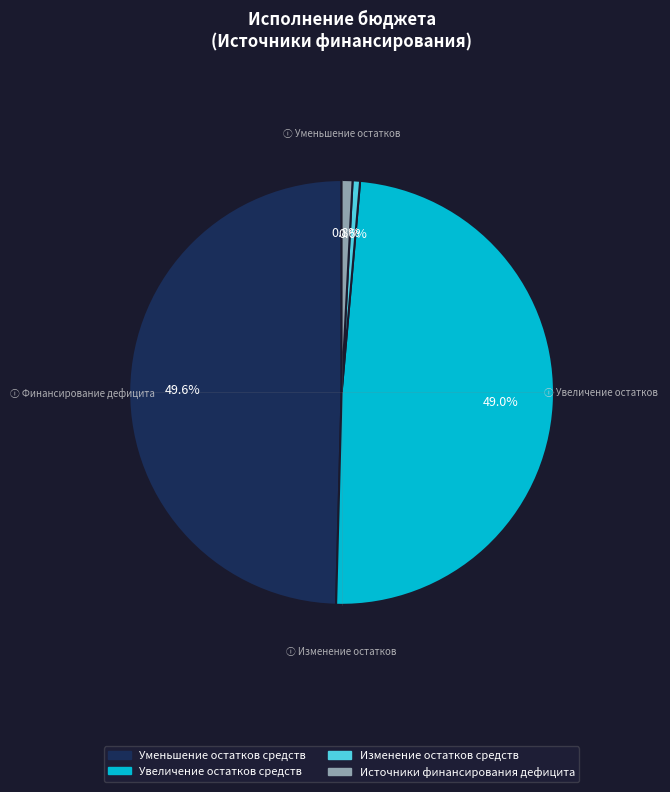

To the nearest percent, what is the average slice percentage?

25%